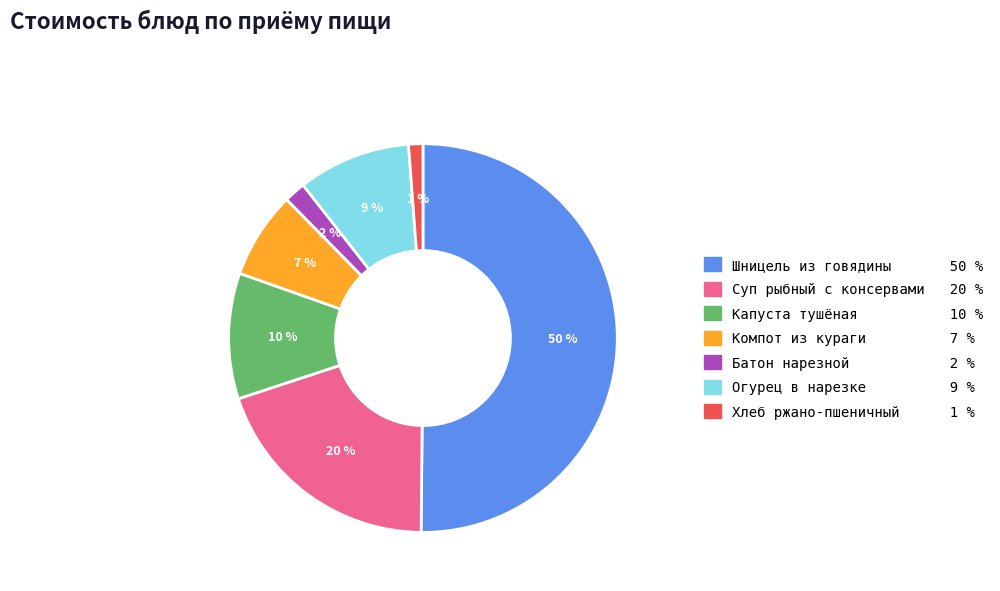

Is it true that Капуста тушёная is 10% of the pie?

True